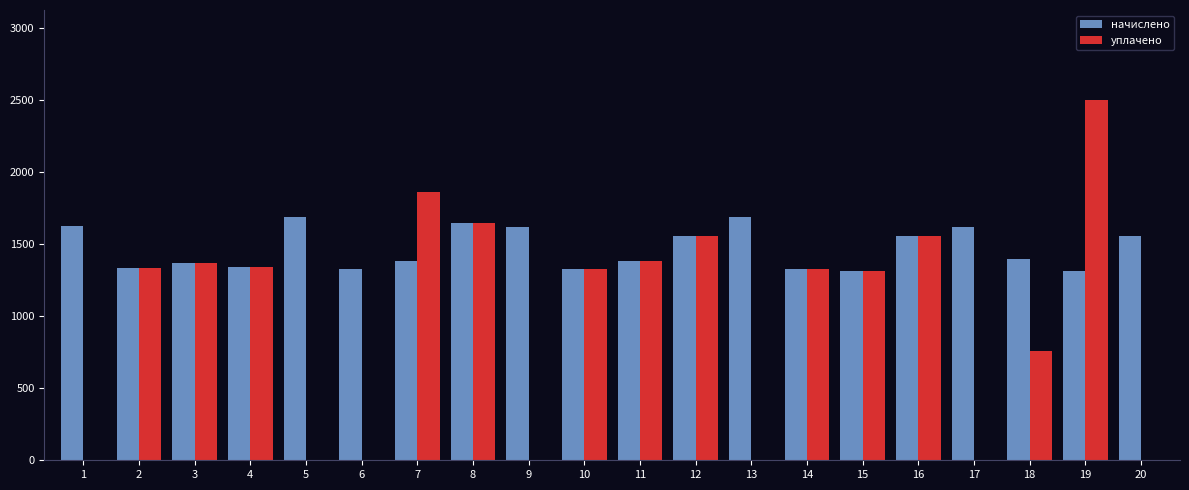

What is the greatest value displayed?

2500.0